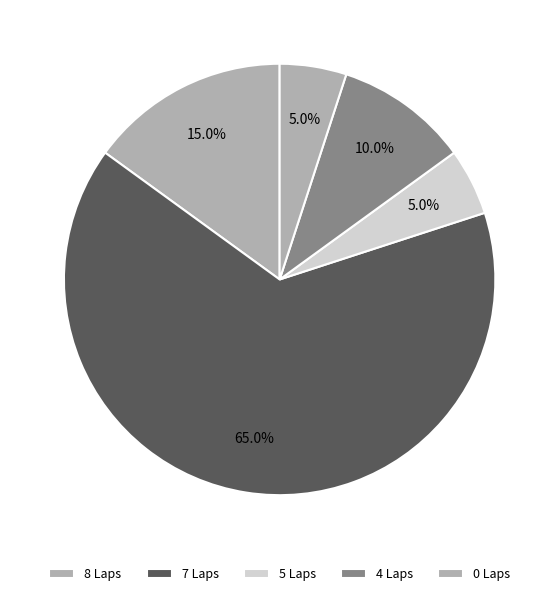

Count the number of slices in the pie.

5